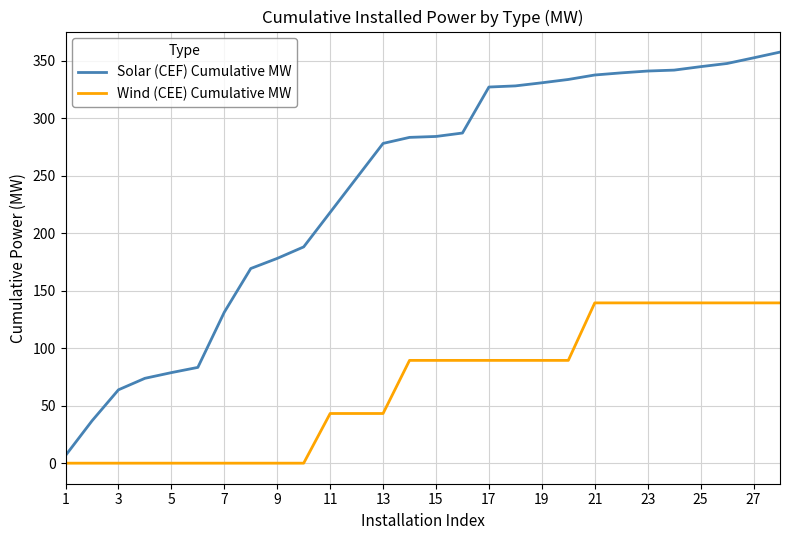

Rank the series by their average value, from highest to lowest.

Solar (CEF) Cumulative MW, Wind (CEE) Cumulative MW